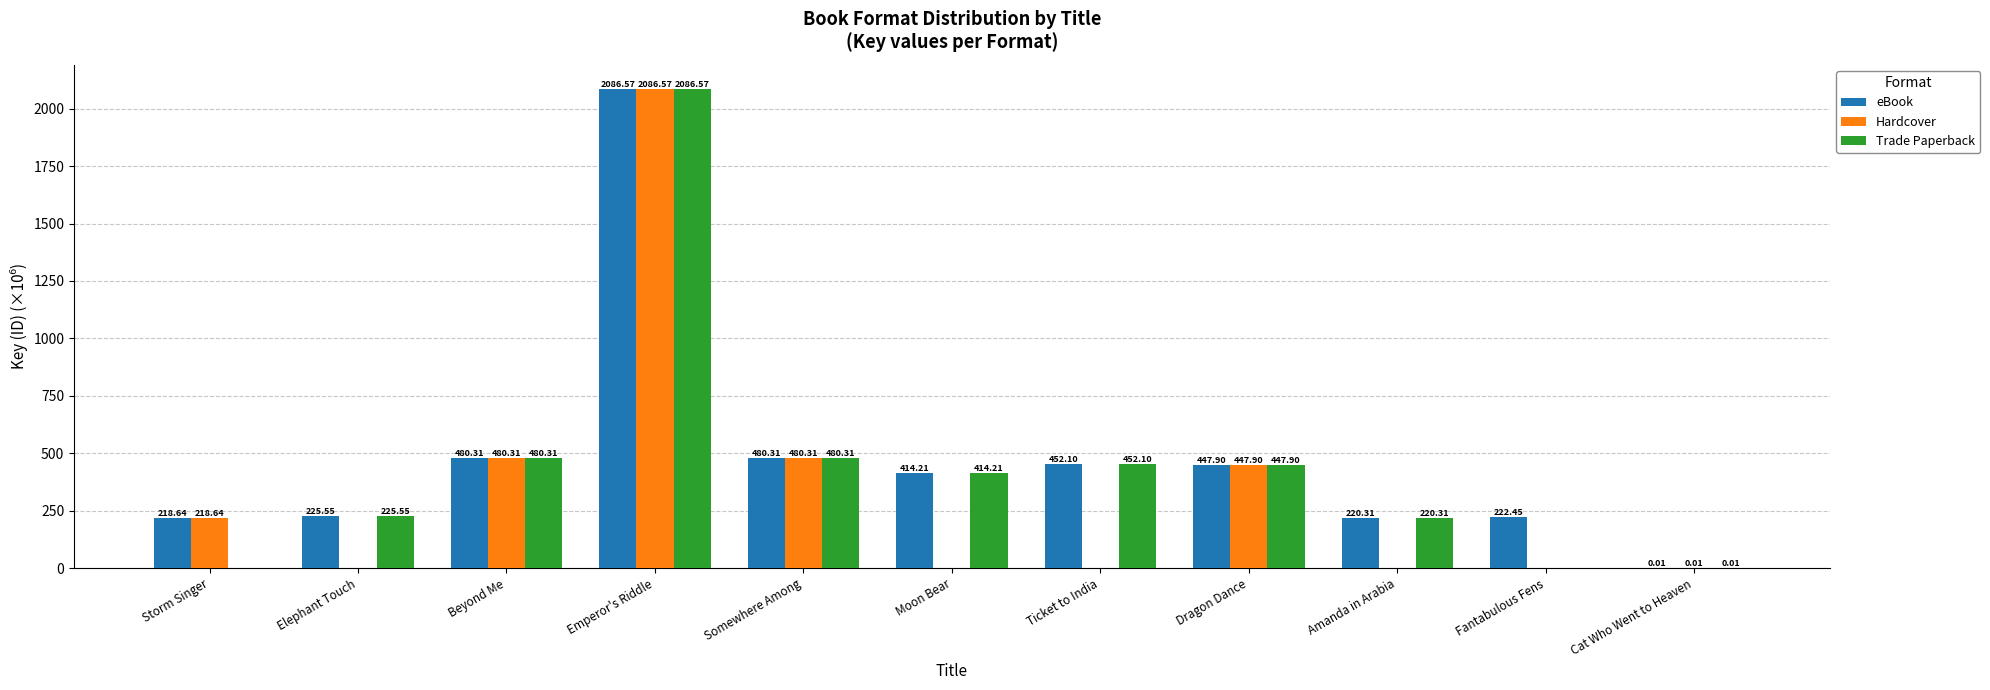

Which series has the largest total across all categories?

eBook